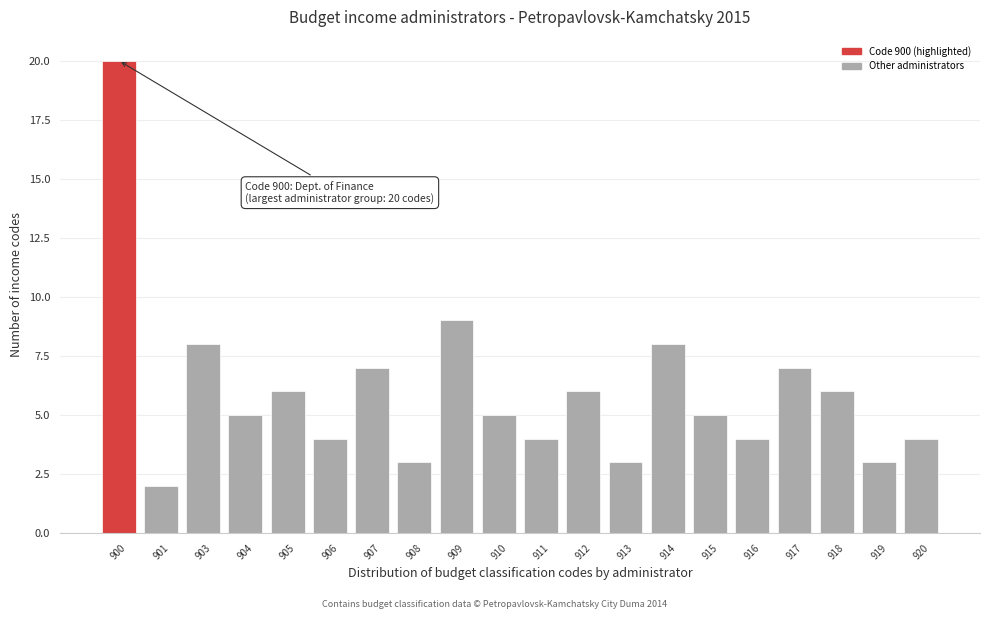

Reading left to right, what are all the values shown in this chart?

20	2	8	5	6	4	7	3	9	5	4	6	3	8	5	4	7	6	3	4